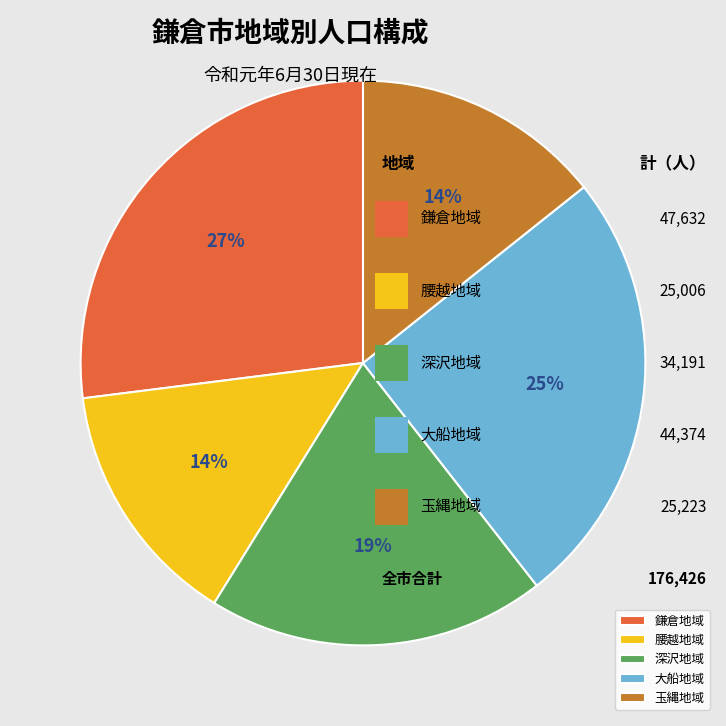

What is the largest slice in the pie chart?

鎌倉地域